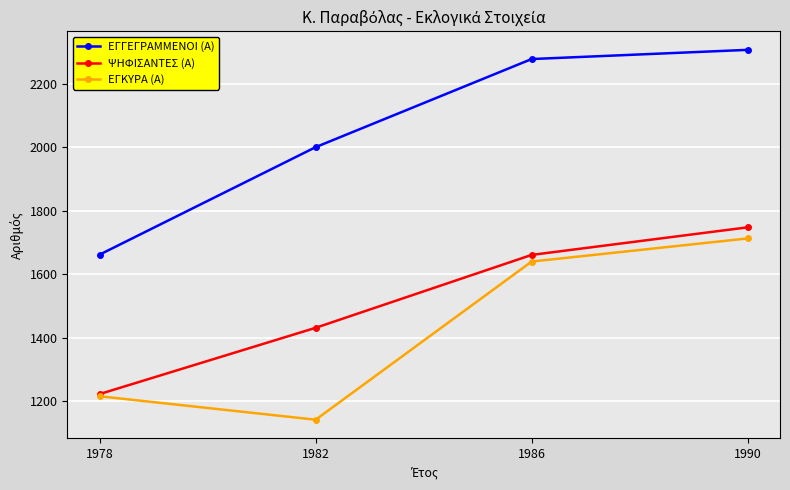

What is the difference between the second highest and minimum values in the ΕΓΚΥΡΑ (Α) series?

499